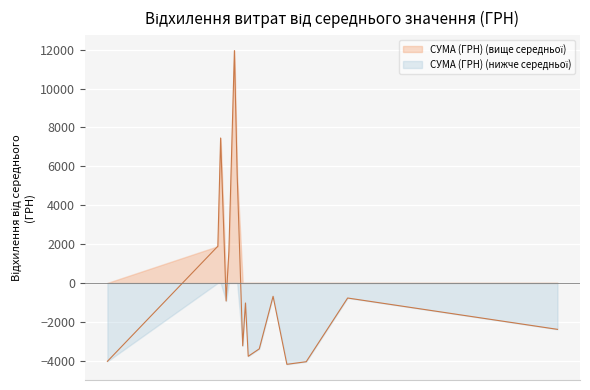

The value at 4 is 5464.6. True or false?

False